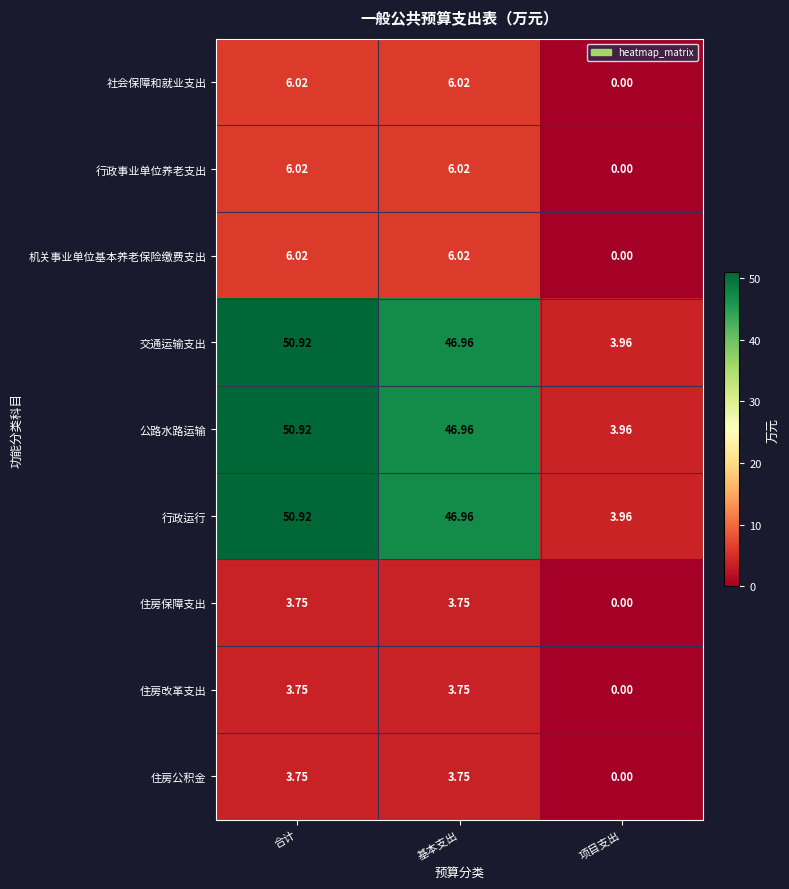

At which category is the sum across all series the highest?

合计